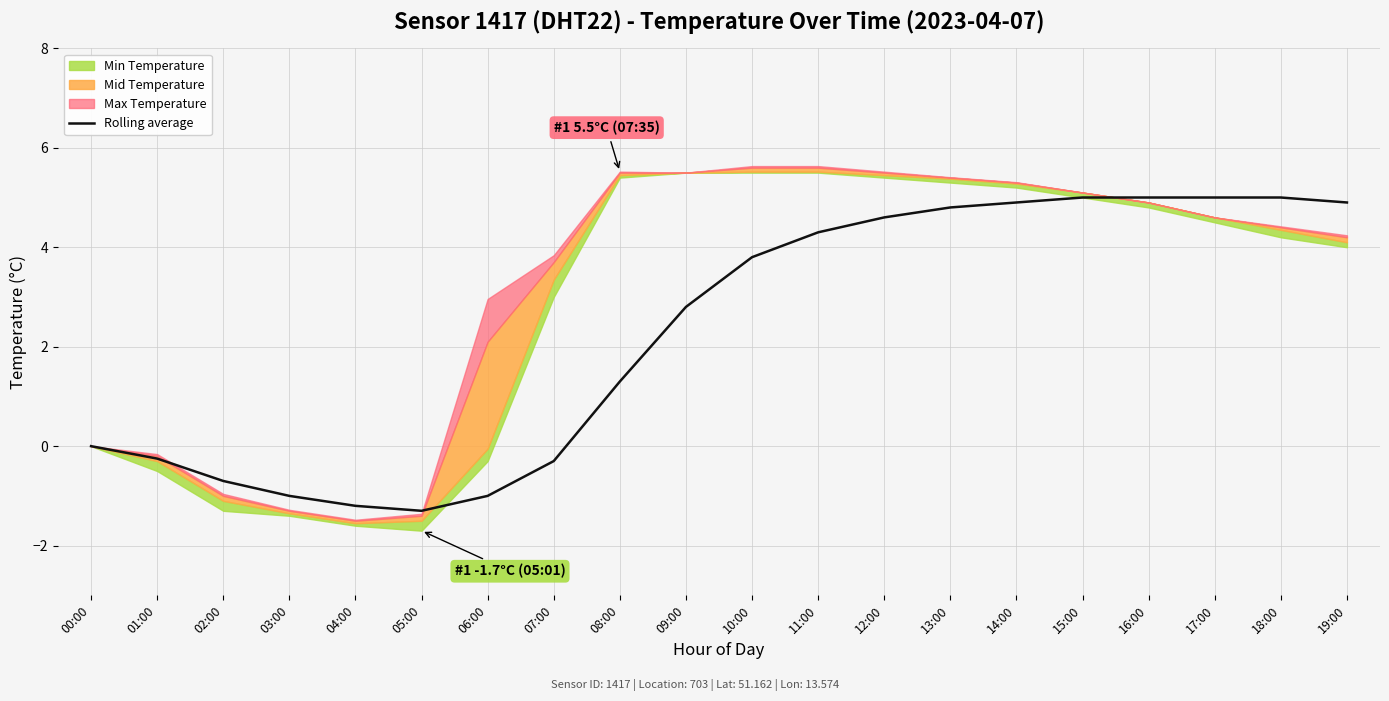

True or false: the data shows -0.3 at 07:00.

True